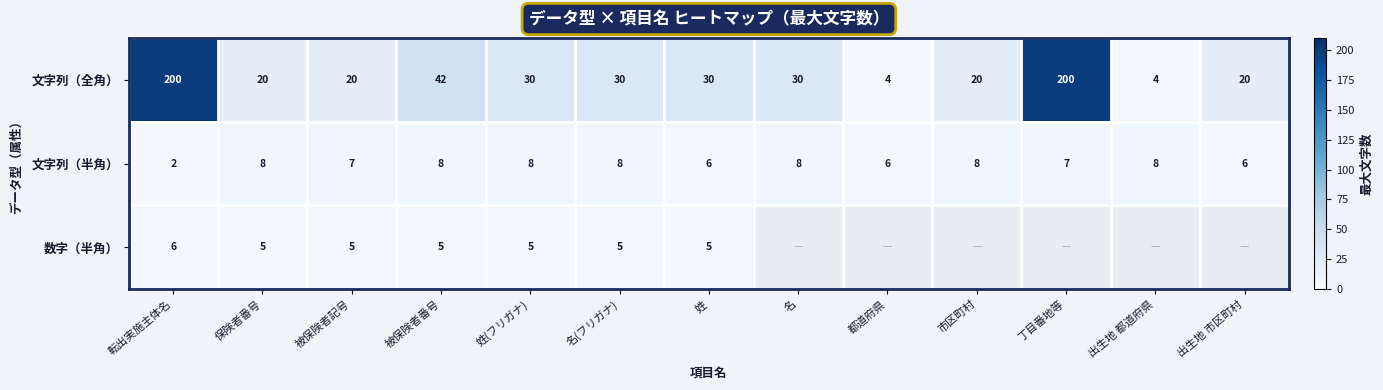

At 転出実施主体名, list the series in order from smallest to largest.

文字列（半角）, 数字（半角）, 文字列（全角）